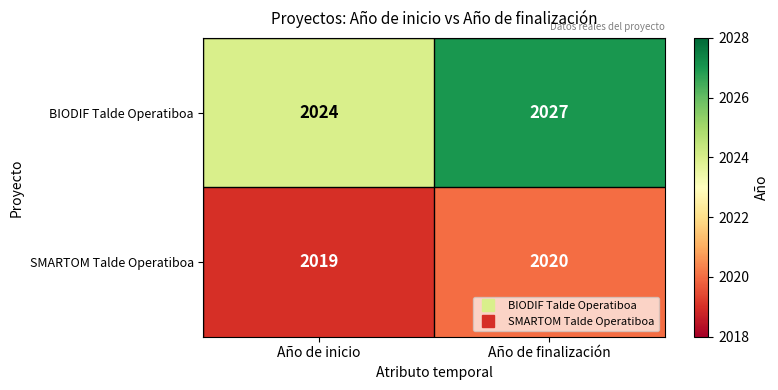

The value of SMARTOM Talde Operatiboa at Año de finalización is 2020. True or false?

True